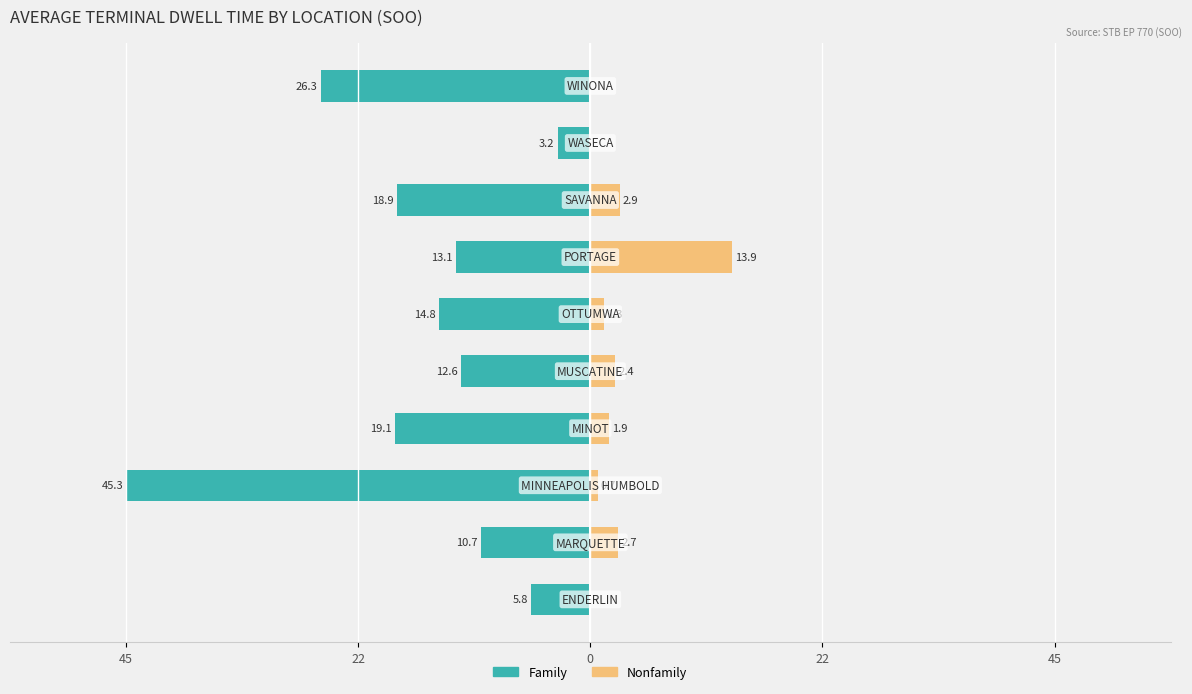

Does the chart contain stacked bars?

No